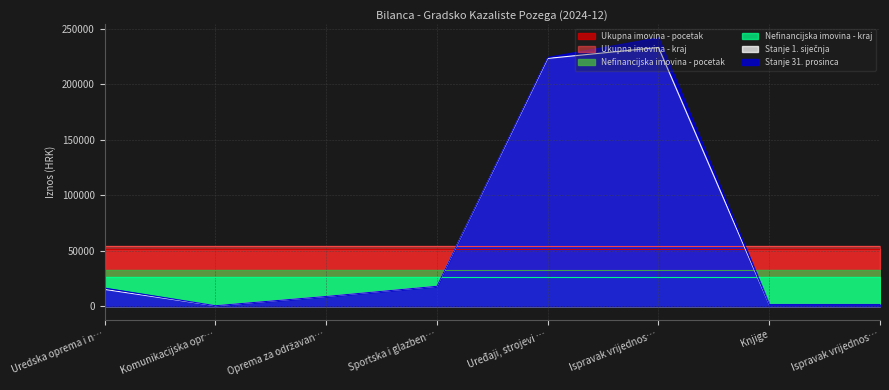

What is the sum of all Stanje 1. siječnja values?

502427.9